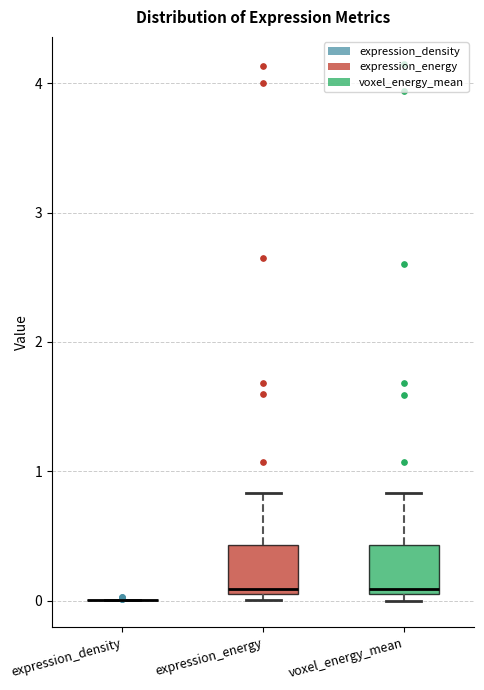

Reading left to right, transcribe this box plot: for each box, give where its median line is, the range the box spans, and where its two whiskers end, as read against the y-axis. The values are not printed on the chart, so give them approximately, as read against the axis.

expression_density: box collapsed to a line at 0.0, whiskers 0.0 to 0.0
expression_energy: median 0.1, box 0.0 to 0.4, whiskers 0.0 (just below the box's lower edge) to 0.8
voxel_energy_mean: median 0.1, box 0.0 to 0.4, whiskers 0.0 (just below the box's lower edge) to 0.8